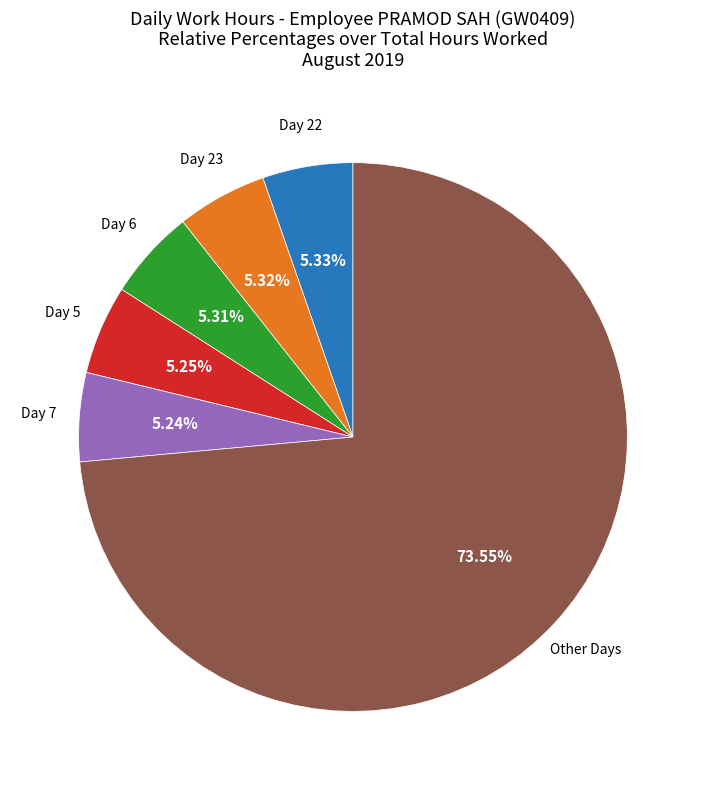

Is there any slice that represents more than half of the pie?

Yes